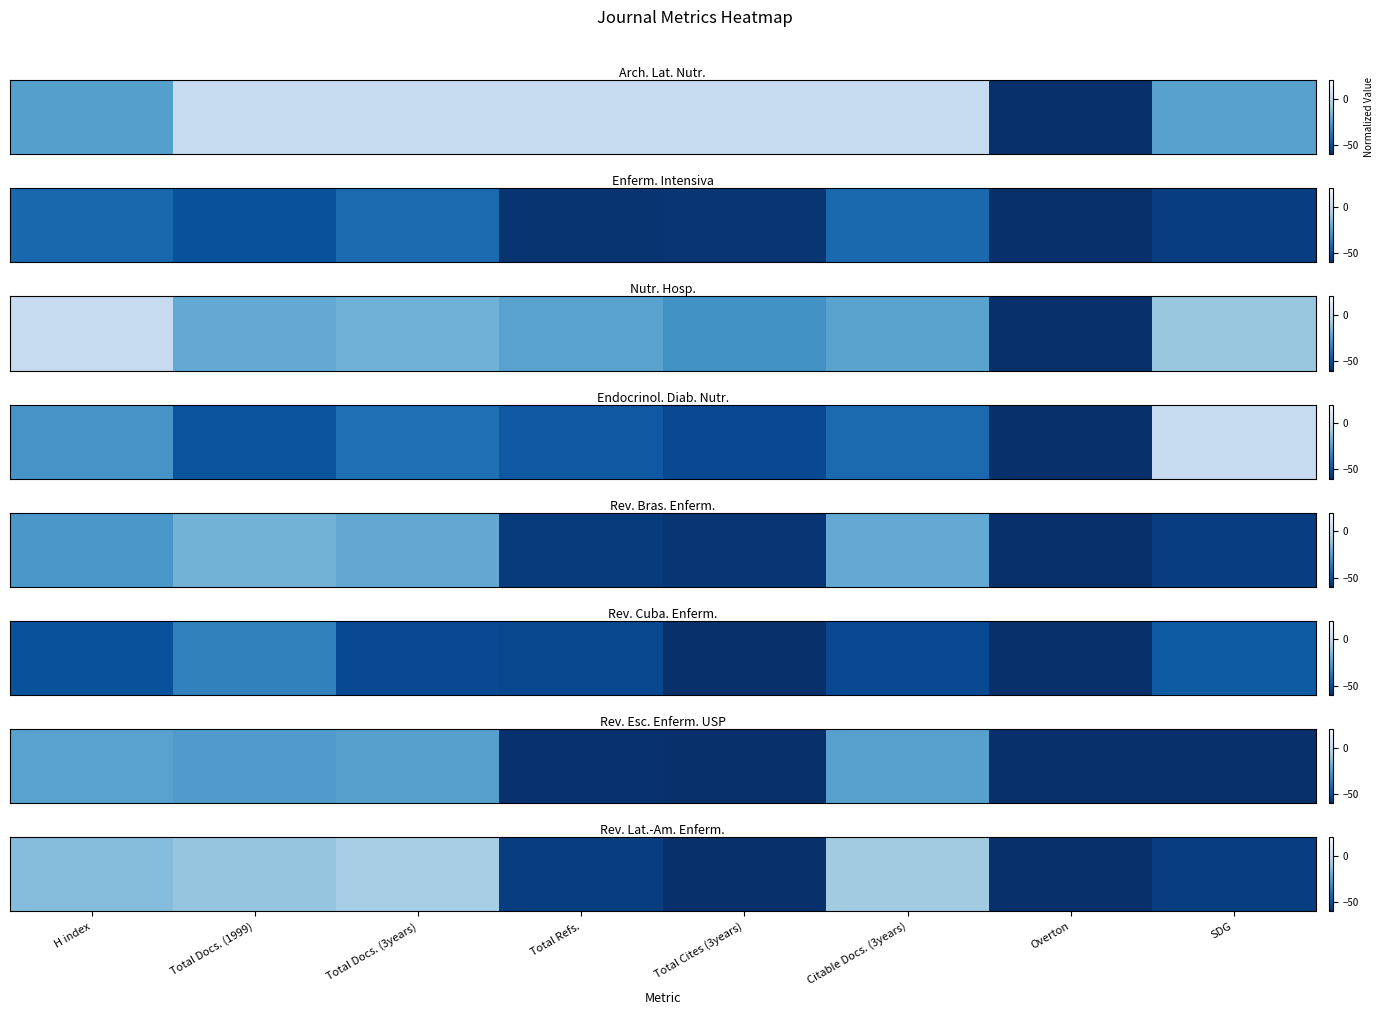

True or false: the data shows -7.8 at Total Docs. (3years).

True